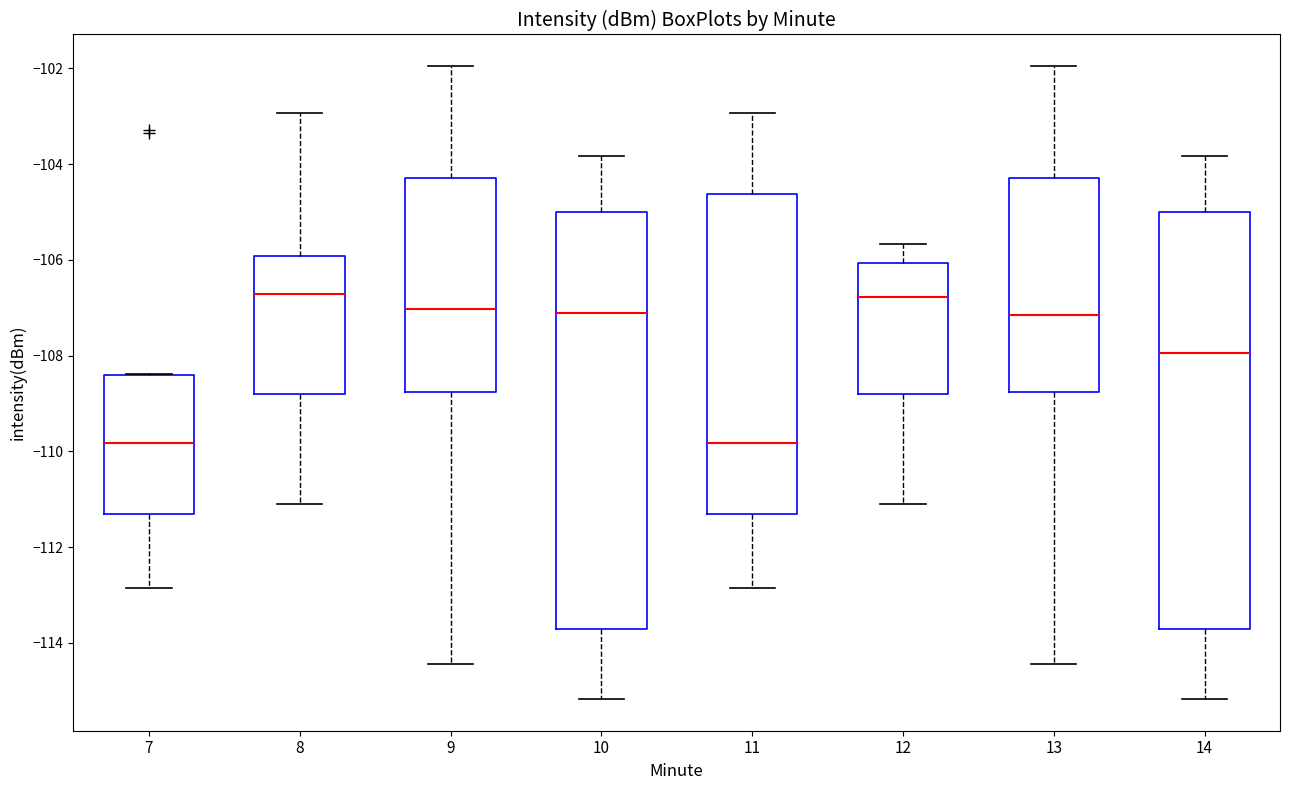

Reading left to right, read every box against the y-axis: the position of its median line, the range the box covers, and the ends of its whiskers. The values are not printed on the chart, so give them approximately, as read against the axis.

7: median -109.8, box -111.4 to -108.4, whiskers -112.8 to -108.4
8: median -106.8, box -108.8 to -106.0, whiskers -111.2 to -103.0
9: median -107.0, box -108.8 to -104.2, whiskers -114.4 to -102.0
10: median -107.2, box -113.8 to -105.0, whiskers -115.2 to -103.8
11: median -109.8, box -111.4 to -104.6, whiskers -112.8 to -103.0
12: median -106.8, box -108.8 to -106.0, whiskers -111.2 to -105.6
13: median -107.2, box -108.8 to -104.2, whiskers -114.4 to -102.0
14: median -108.0, box -113.8 to -105.0, whiskers -115.2 to -103.8